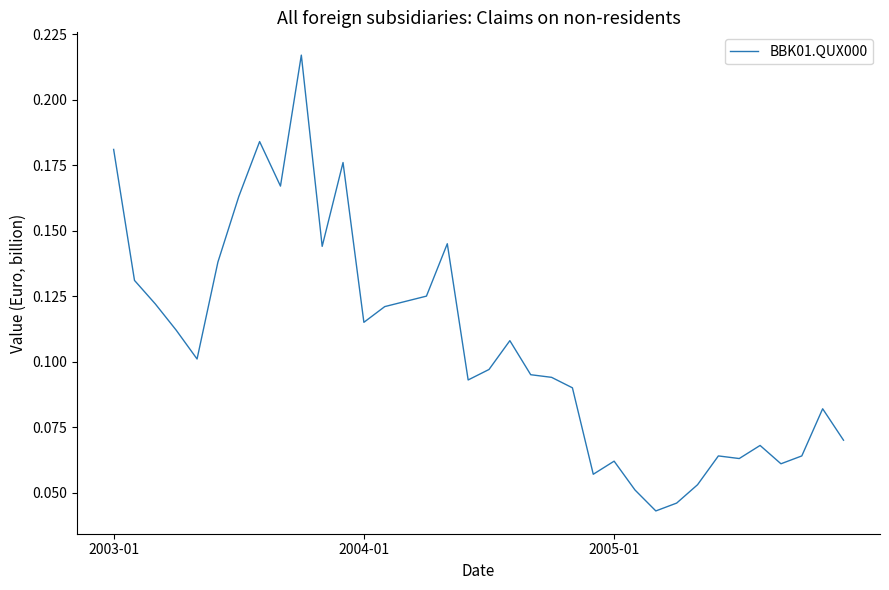

Does the chart display data point markers on the line(s)?

No